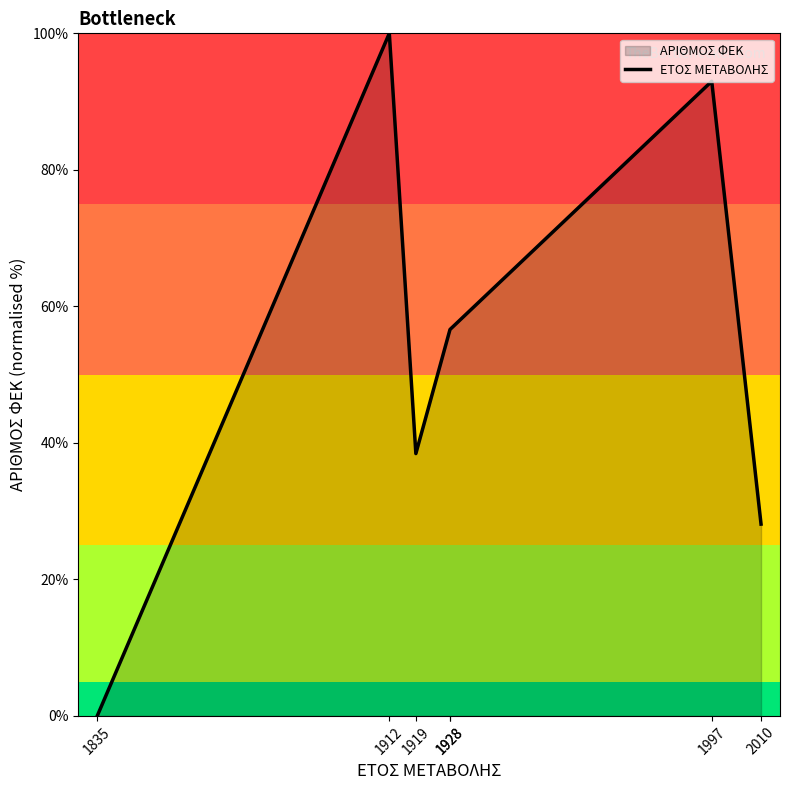

Is it true that the value at 1835 is 56.0?

False